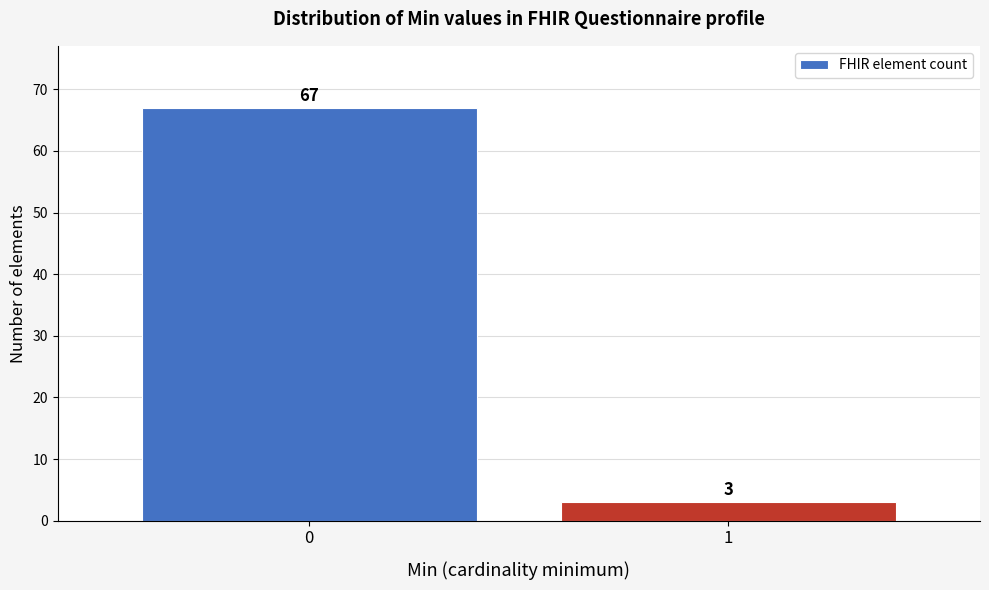

Reading right to left, what are all the values shown in this chart?

1=3	0=67